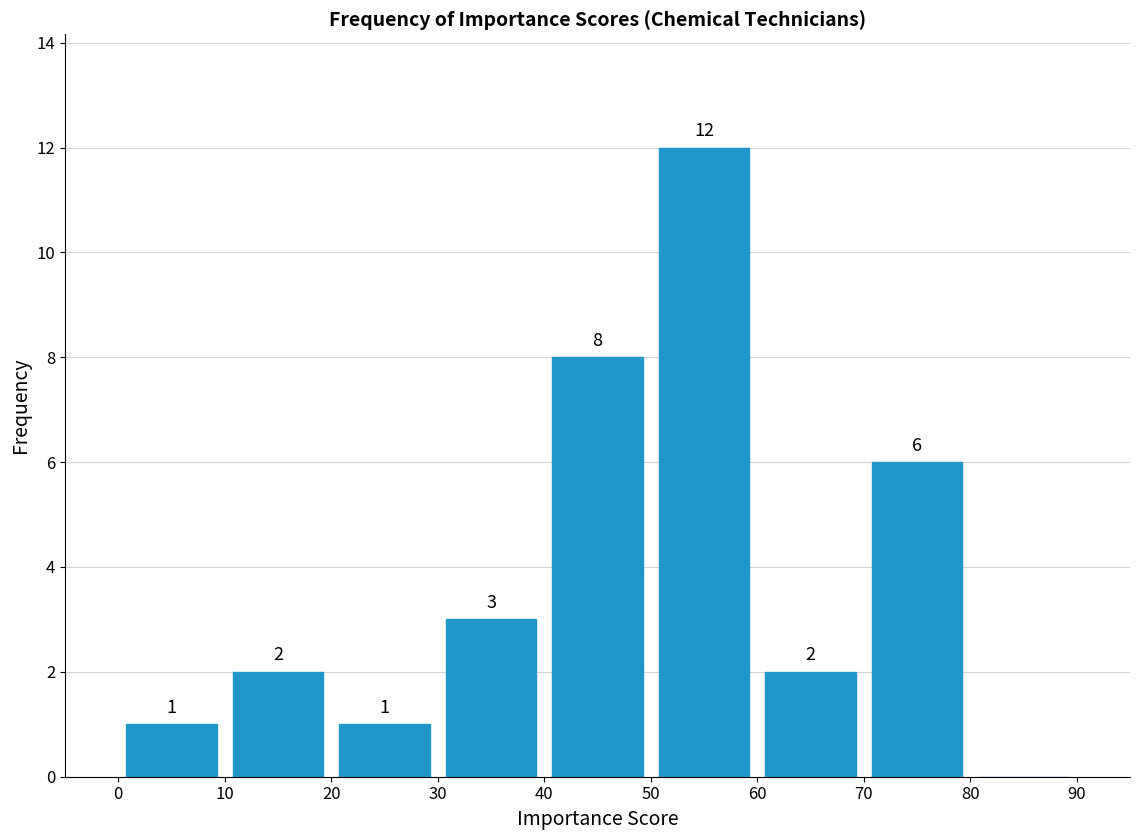

Which range on the x-axis has the tallest bar?

50 to 60